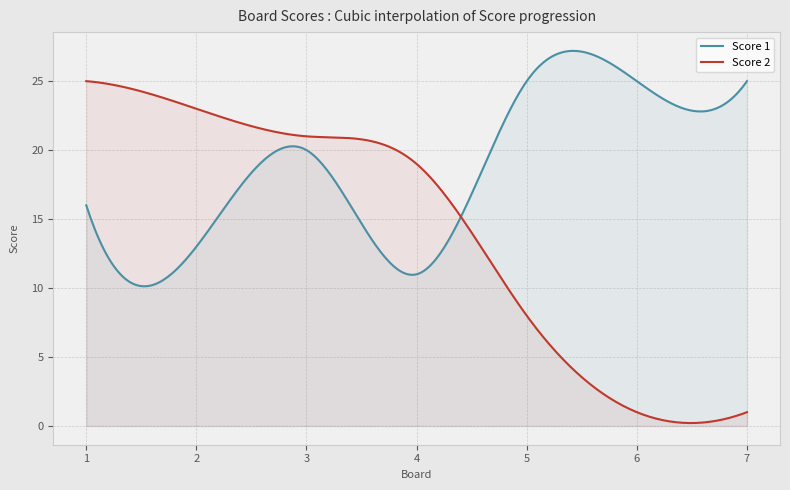

What is the smallest value displayed?

0.2